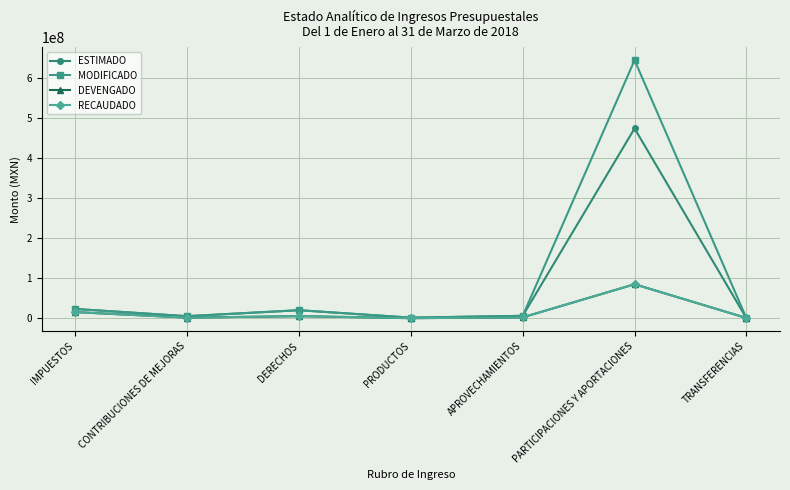

What is the label of the 3rd point from the left?

DERECHOS